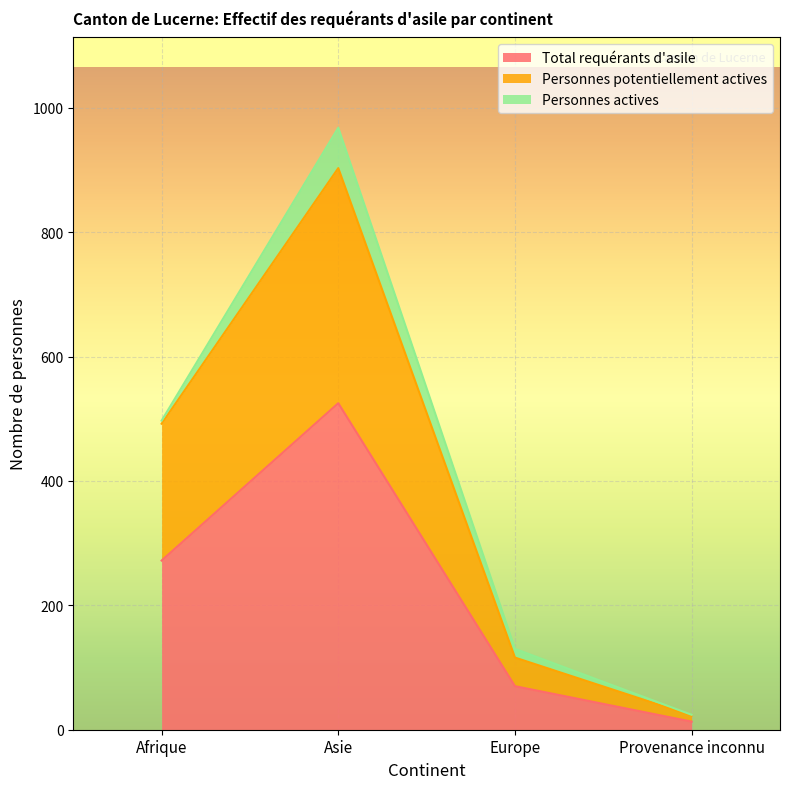

What are all the series names shown in the legend?

Total requérants d'asile, Personnes potentiellement actives, Personnes actives